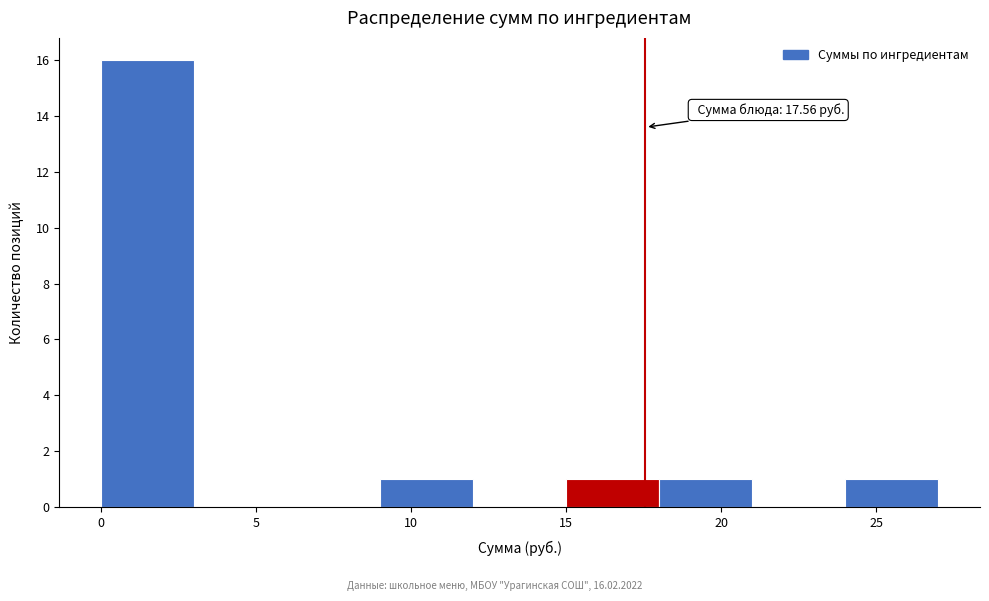

Which range on the x-axis has the tallest bar?

0 to 3